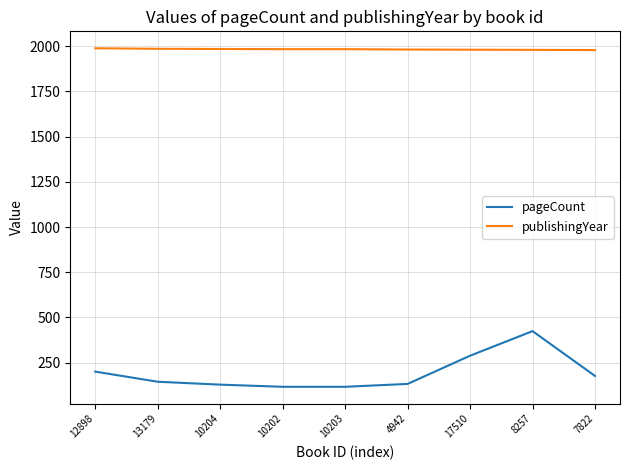

What is the minimum value shown in the chart?

116